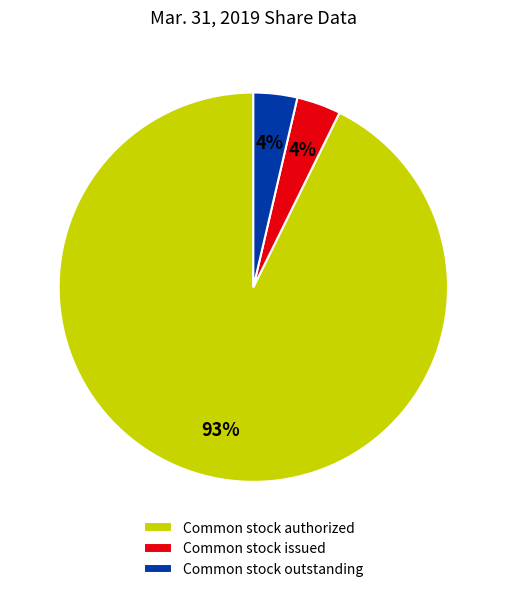

What is the ratio of the value at Common stock outstanding to the value at Common stock issued?

1.0